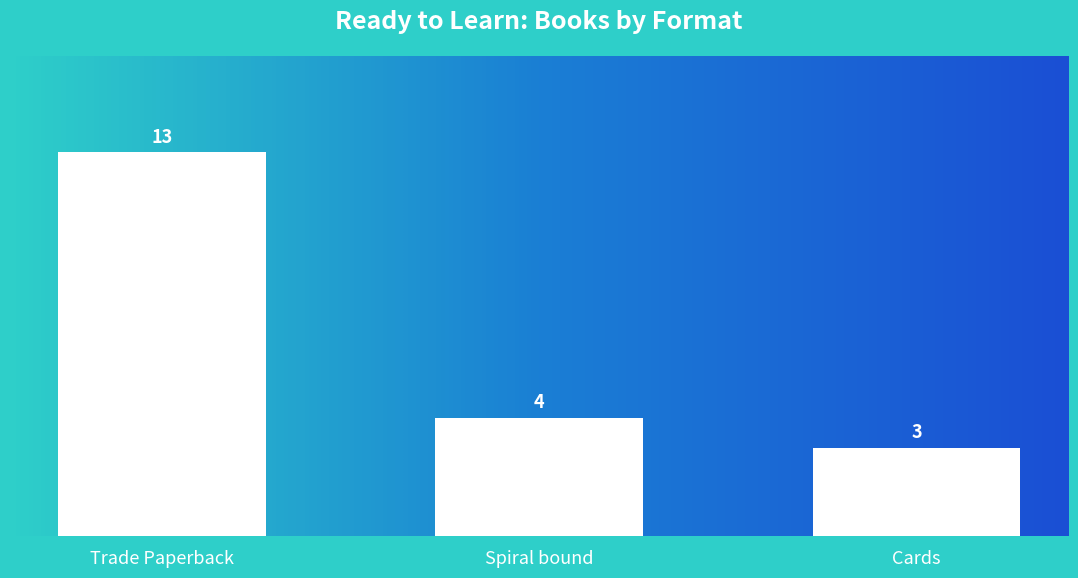

What is the label of the 3rd bar from the right?

Trade Paperback